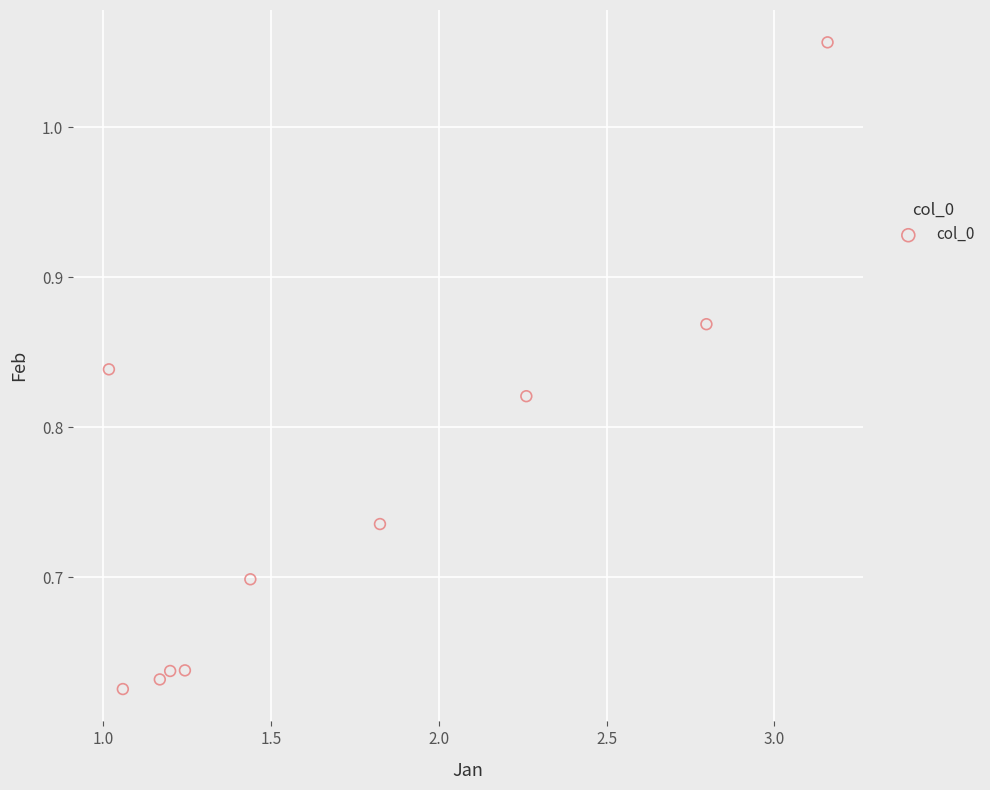

What is the range of X values (max minus min)?

2.1